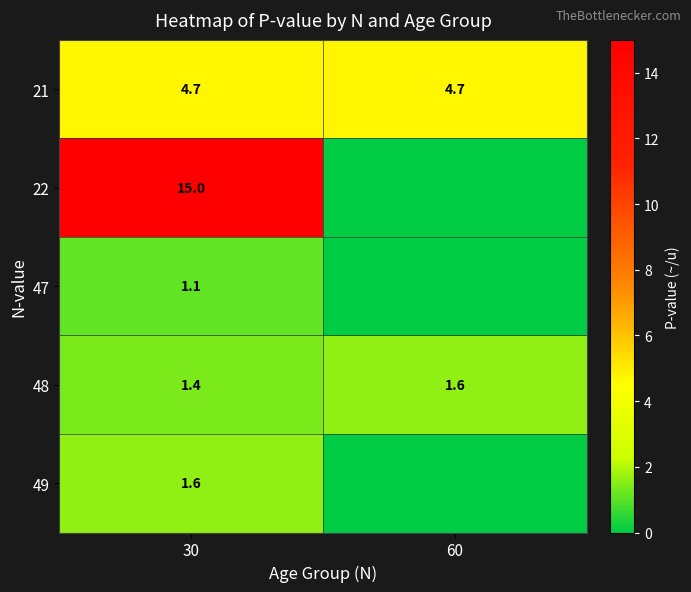

At which category is the sum across all series the highest?

30